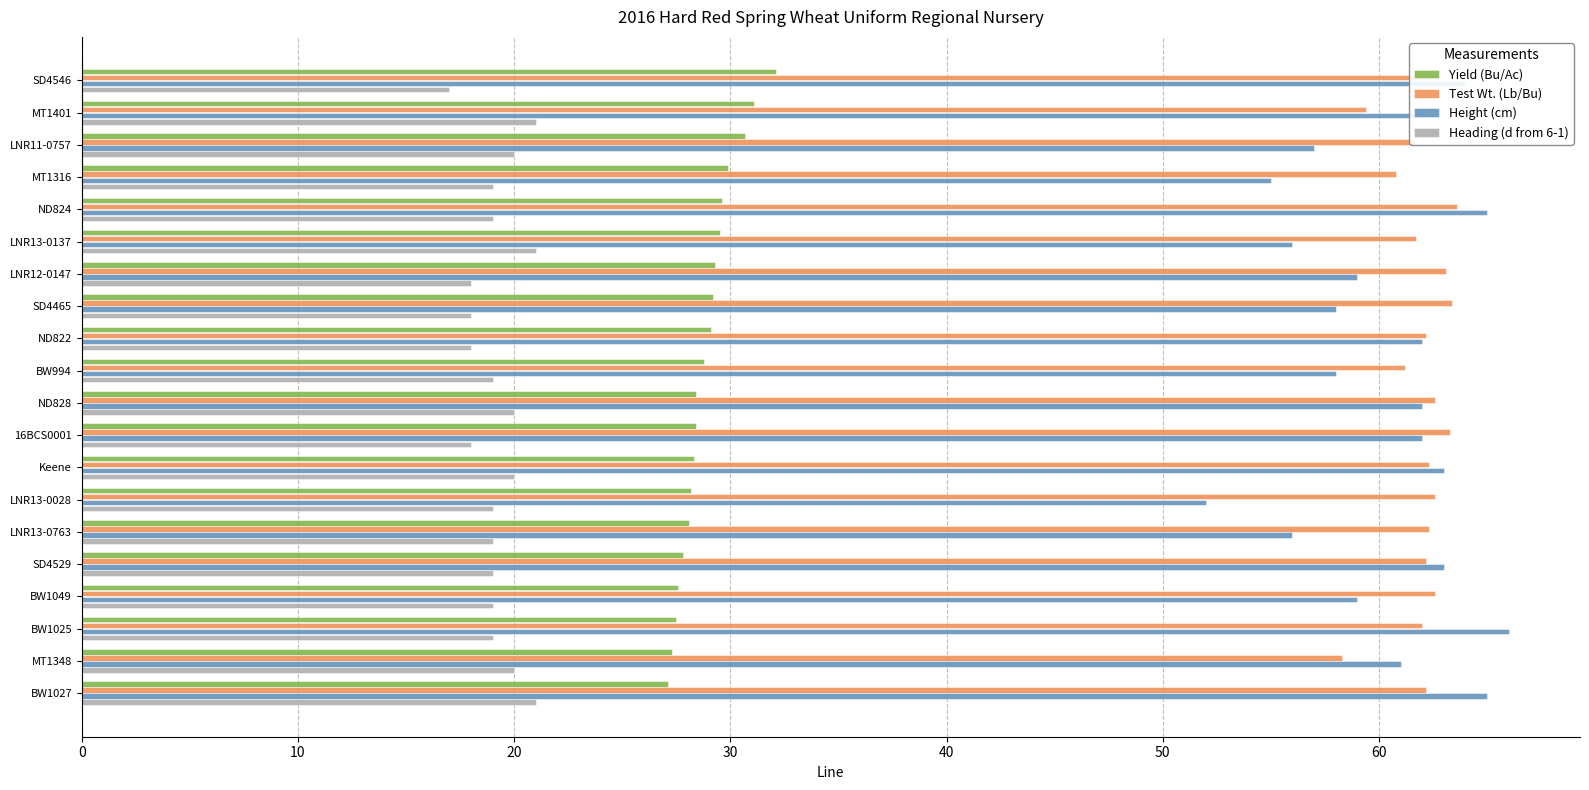

At which label does Height (cm) reach its peak?

BW1025